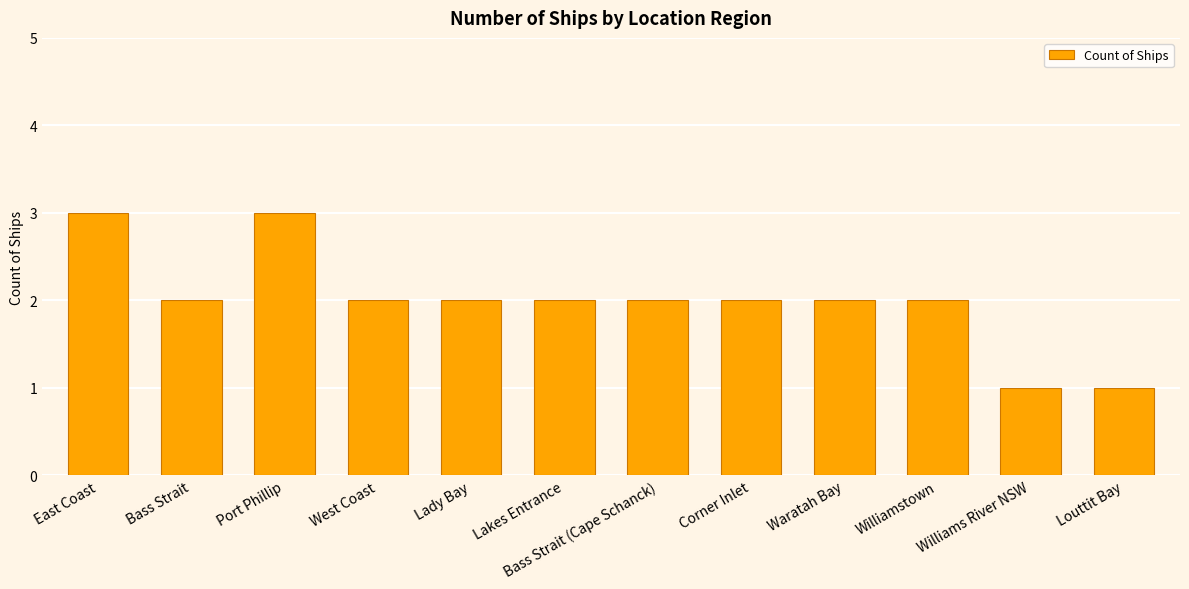

Approximately how many times larger is the value at Williams River NSW compared to Lady Bay?

0.5